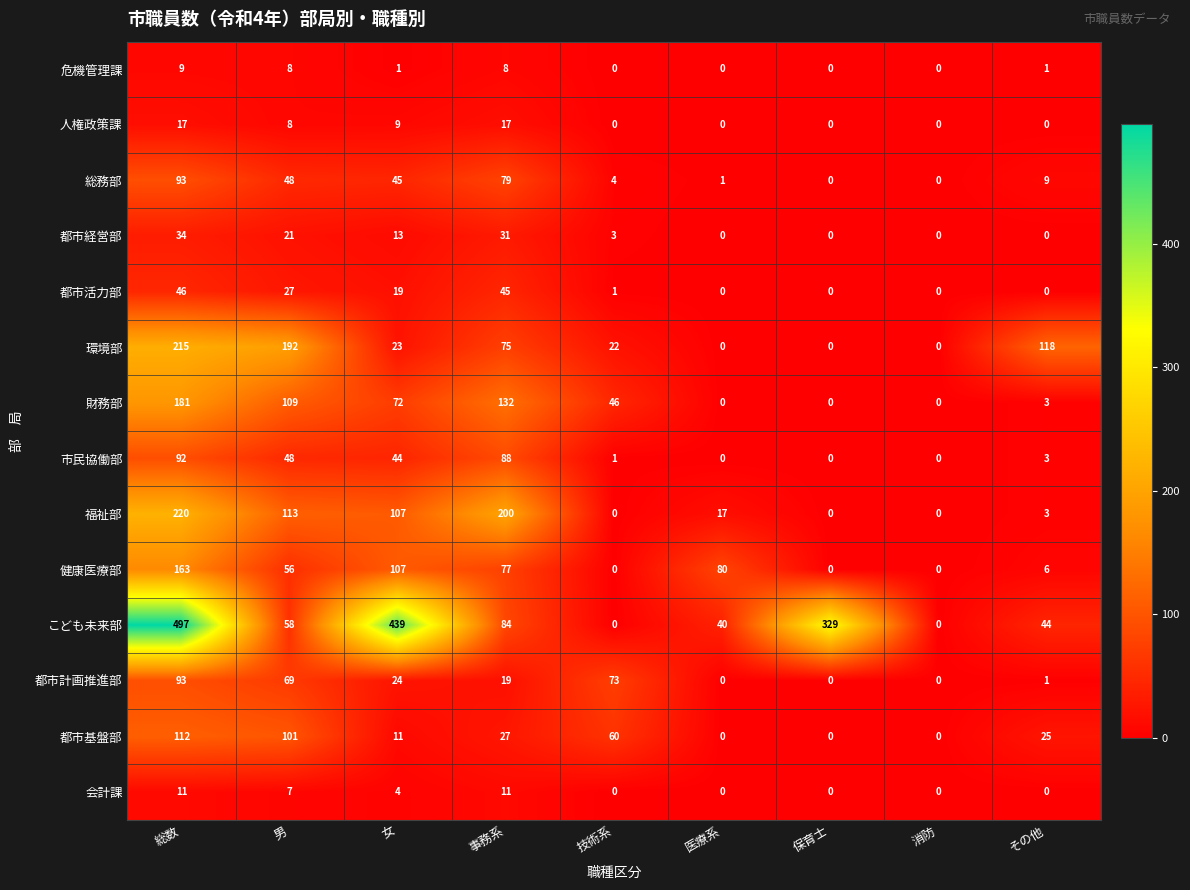

The value of 会計課 at 総数 is 11. True or false?

True